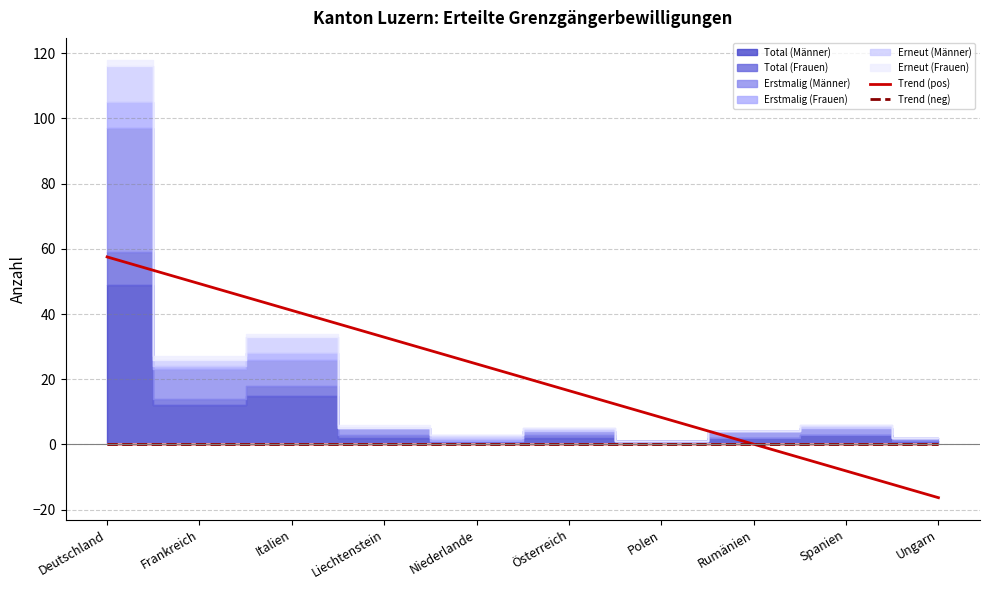

What is the label of the 1st point from the right?

Ungarn